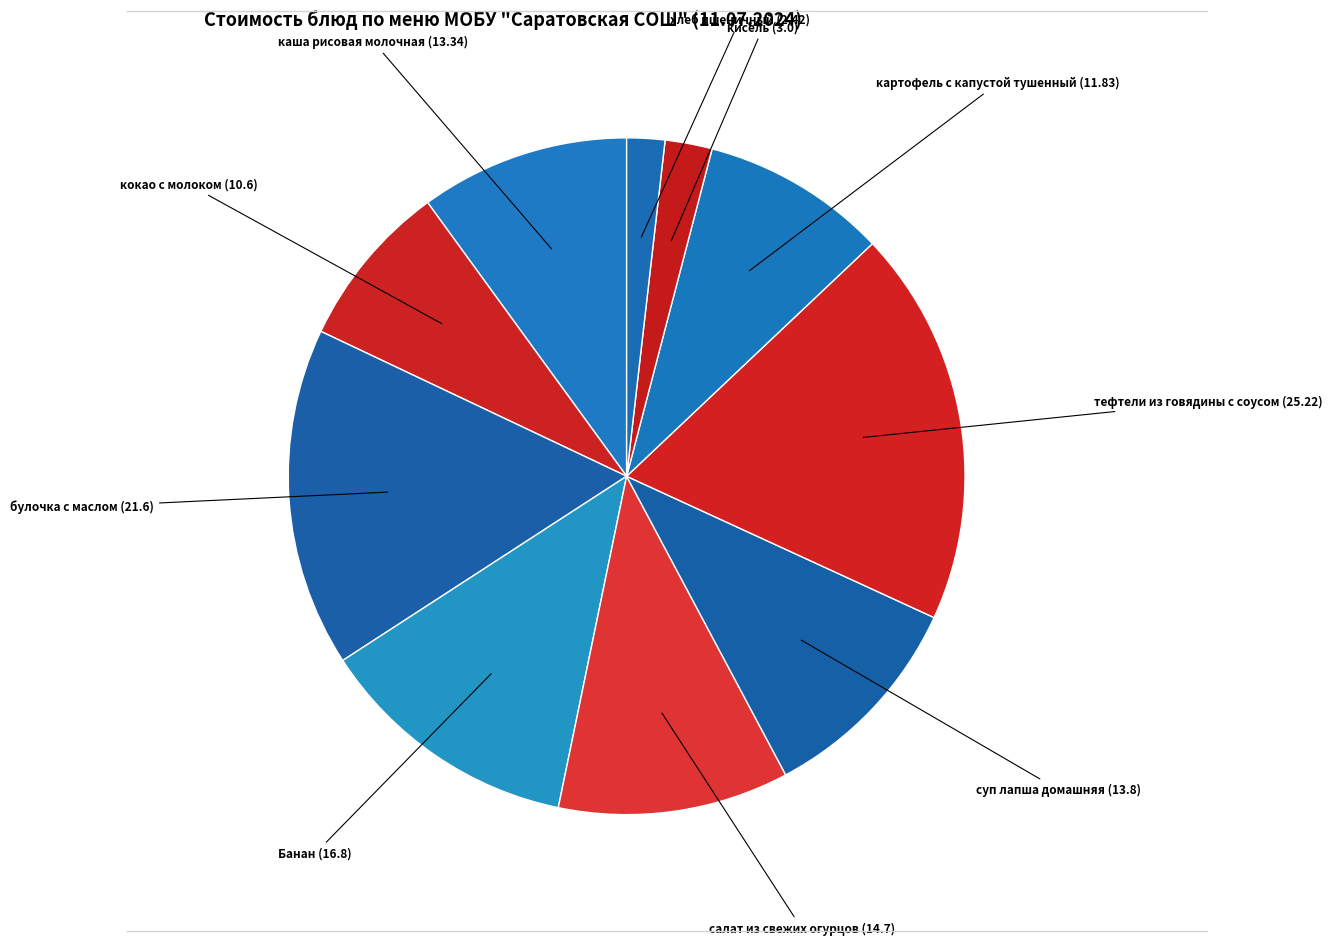

Count the number of slices in the pie.

10